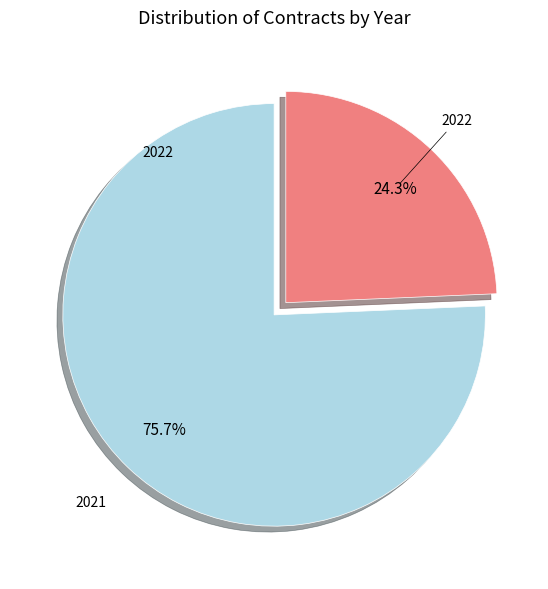

Which slice is the largest?

2021